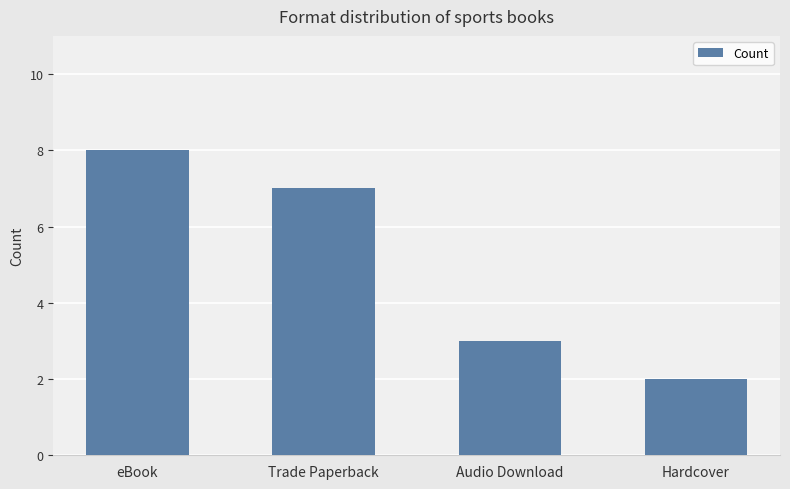

What is the value of the 3rd bar from the left?

3